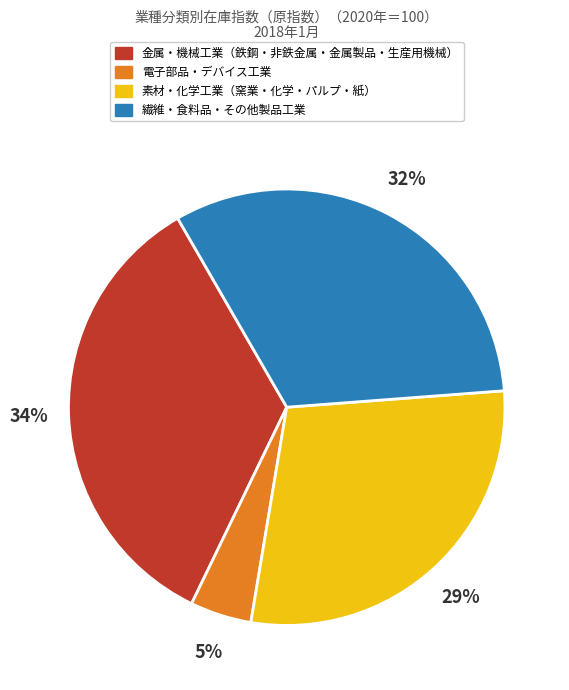

How many slices are in this pie chart?

4